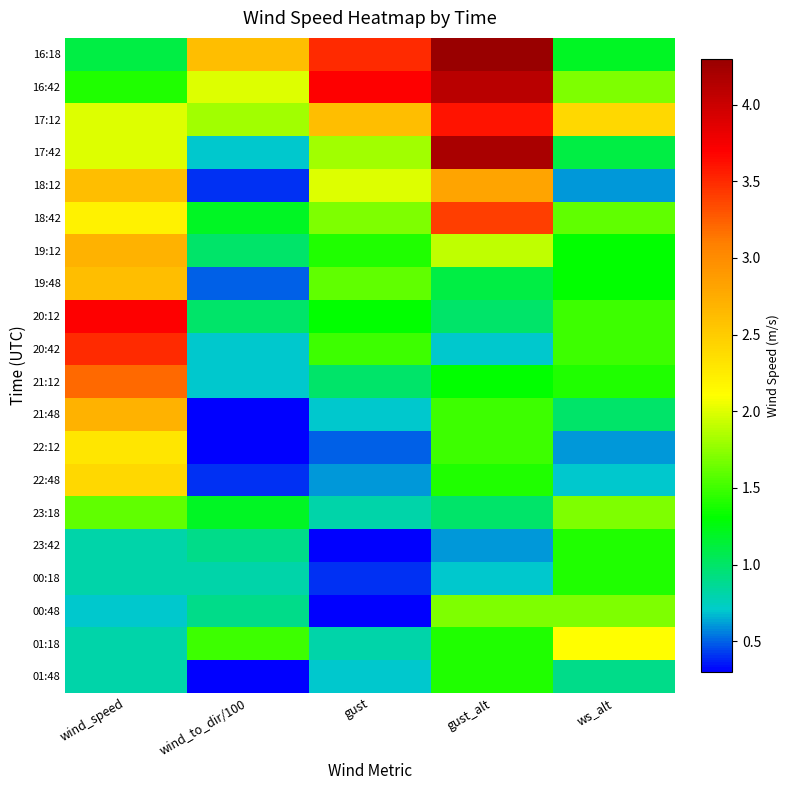

Reading left to right, transcribe all the data shown in this chart.

16:18: wind_speed=1.1	wind_to_dir/100=2.6	gust=3.5	gust_alt=4.3	ws_alt=1.2
16:42: wind_speed=1.4	wind_to_dir/100=2.0	gust=3.7	gust_alt=4.1	ws_alt=1.7
17:12: wind_speed=2.0	wind_to_dir/100=1.8	gust=2.6	gust_alt=3.6	ws_alt=2.4
17:42: wind_speed=2.0	wind_to_dir/100=0.7	gust=1.8	gust_alt=4.2	ws_alt=1.1
18:12: wind_speed=2.6	wind_to_dir/100=0.4	gust=2.0	gust_alt=2.8	ws_alt=0.6
18:42: wind_speed=2.2	wind_to_dir/100=1.2	gust=1.7	gust_alt=3.4	ws_alt=1.6
19:12: wind_speed=2.7	wind_to_dir/100=1.0	gust=1.4	gust_alt=1.9	ws_alt=1.3
19:48: wind_speed=2.6	wind_to_dir/100=0.5	gust=1.6	gust_alt=1.1	ws_alt=1.3
20:12: wind_speed=3.7	wind_to_dir/100=1.0	gust=1.3	gust_alt=1.0	ws_alt=1.5
20:42: wind_speed=3.5	wind_to_dir/100=0.7	gust=1.5	gust_alt=0.7	ws_alt=1.5
21:12: wind_speed=3.2	wind_to_dir/100=0.7	gust=1.0	gust_alt=1.3	ws_alt=1.4
21:48: wind_speed=2.7	wind_to_dir/100=0.3	gust=0.7	gust_alt=1.5	ws_alt=1.0
22:12: wind_speed=2.3	wind_to_dir/100=0.3	gust=0.5	gust_alt=1.5	ws_alt=0.6
22:48: wind_speed=2.4	wind_to_dir/100=0.4	gust=0.6	gust_alt=1.4	ws_alt=0.7
23:18: wind_speed=1.6	wind_to_dir/100=1.2	gust=0.8	gust_alt=1.0	ws_alt=1.7
23:42: wind_speed=0.8	wind_to_dir/100=0.9	gust=0.3	gust_alt=0.6	ws_alt=1.4
00:18: wind_speed=0.8	wind_to_dir/100=0.8	gust=0.4	gust_alt=0.7	ws_alt=1.4
00:48: wind_speed=0.7	wind_to_dir/100=0.9	gust=0.3	gust_alt=1.7	ws_alt=1.7
01:18: wind_speed=0.8	wind_to_dir/100=1.5	gust=0.8	gust_alt=1.4	ws_alt=2.1
01:48: wind_speed=0.8	wind_to_dir/100=0.3	gust=0.7	gust_alt=1.4	ws_alt=0.9